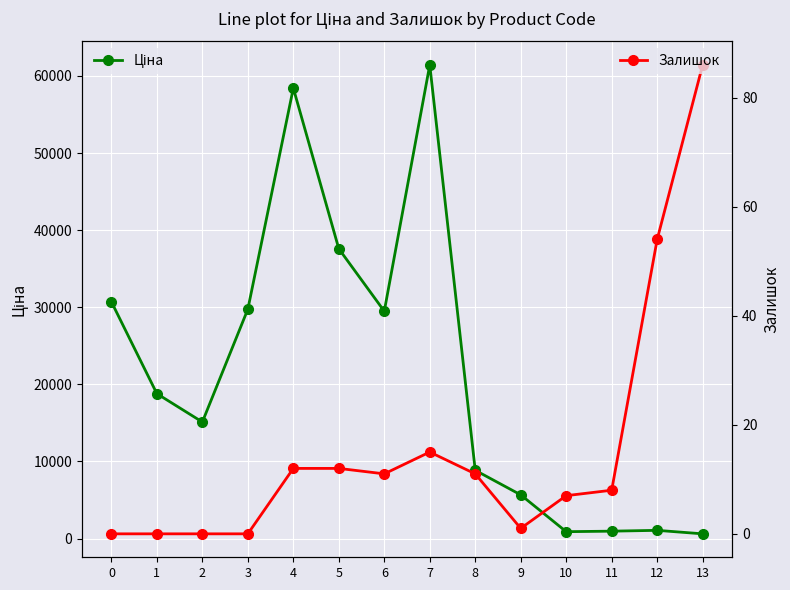

Is it true that Ціна equals 5673.8 at 9?

True